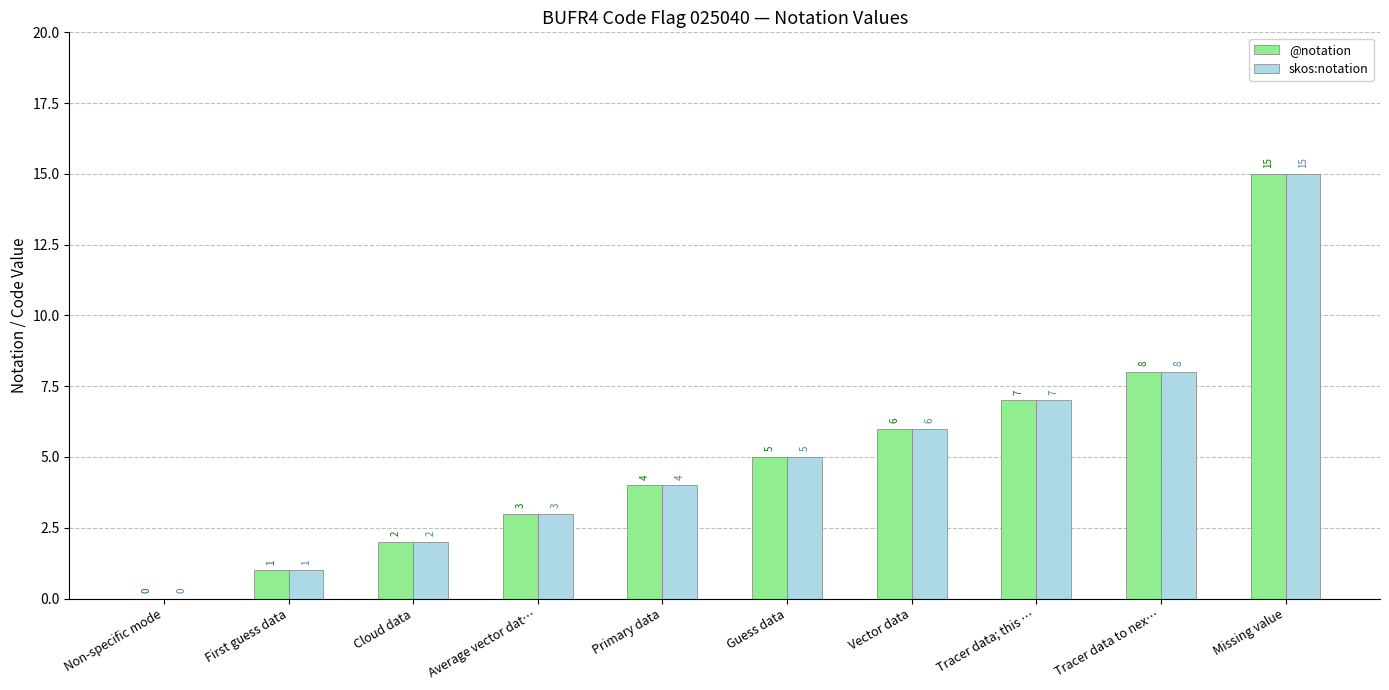

Where is @notation nearest to the value 7?

Tracer data; this …